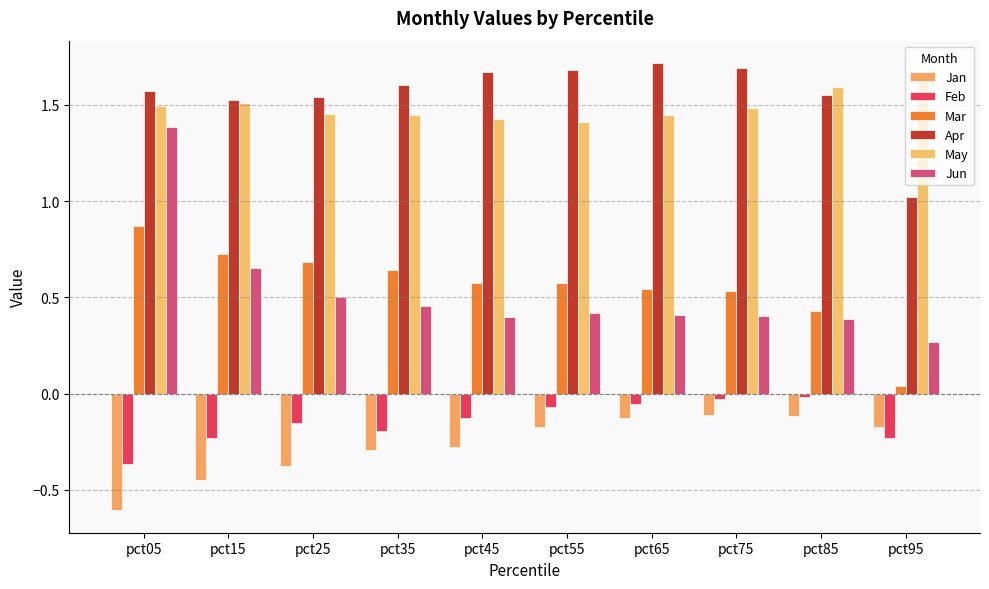

Does the chart contain any negative values?

Yes